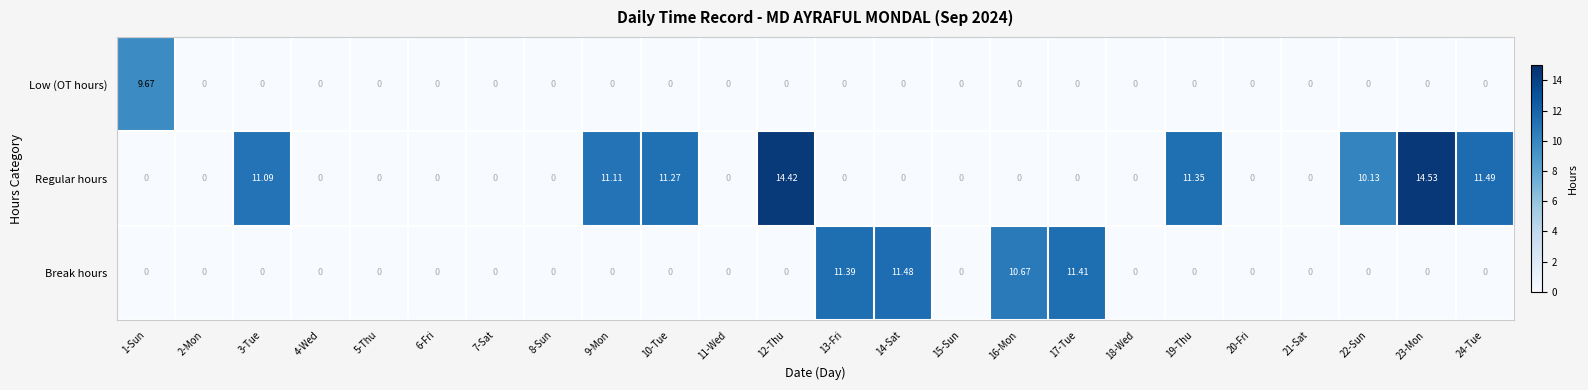

List the series in order of their overall mean, highest first.

Regular hours, Break hours, Low (OT hours)